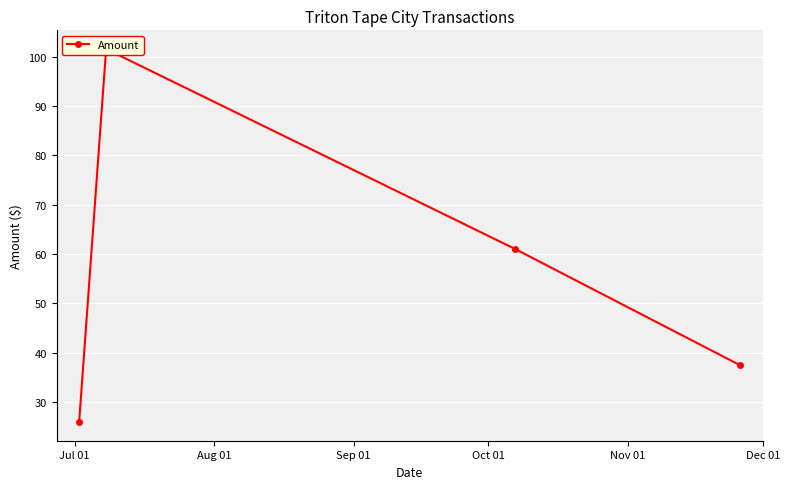

Rank the categories by value from lowest to highest.

Jul 01, Oct 01, Sep 01, Aug 01